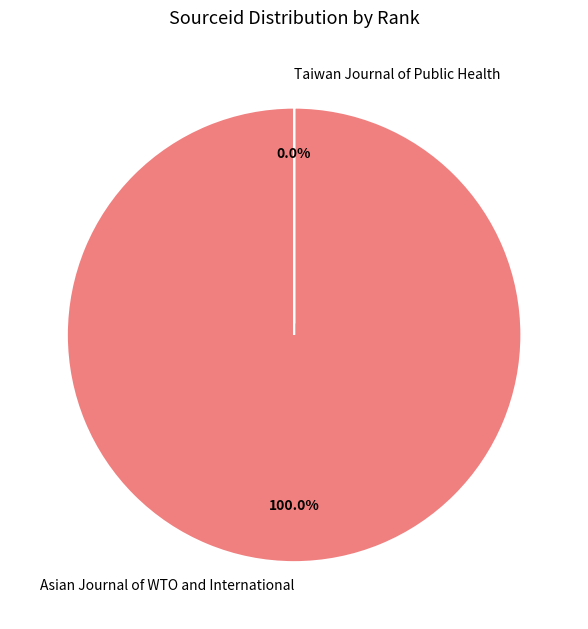

To the nearest percent, what portion does Asian Journal of WTO and International represent?

100%